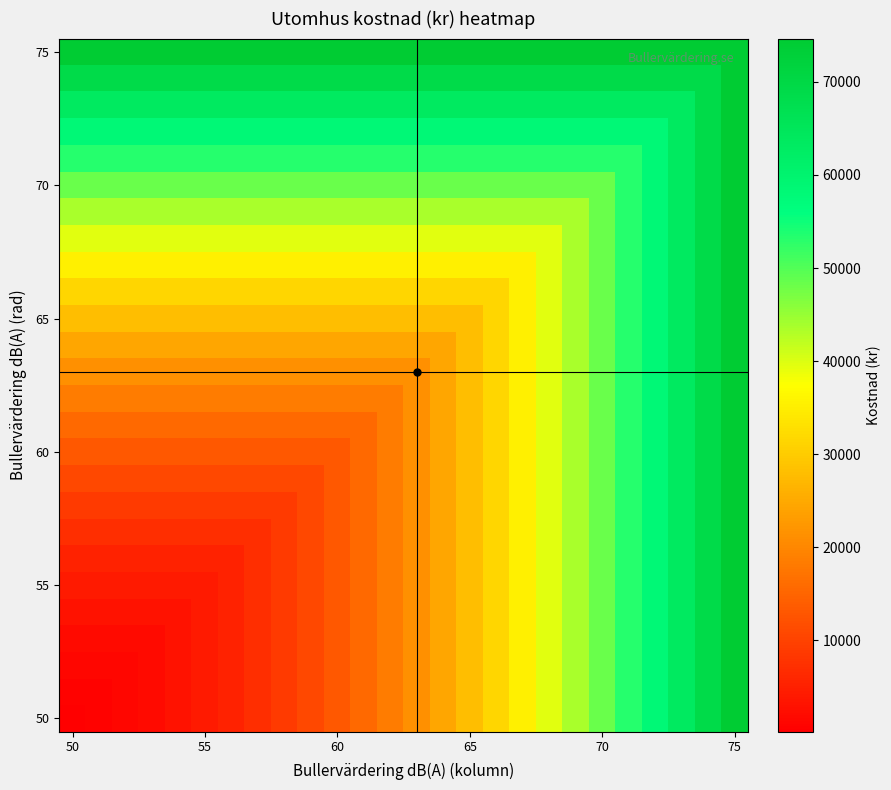

At how many categories does at least one series exceed 19051?

26